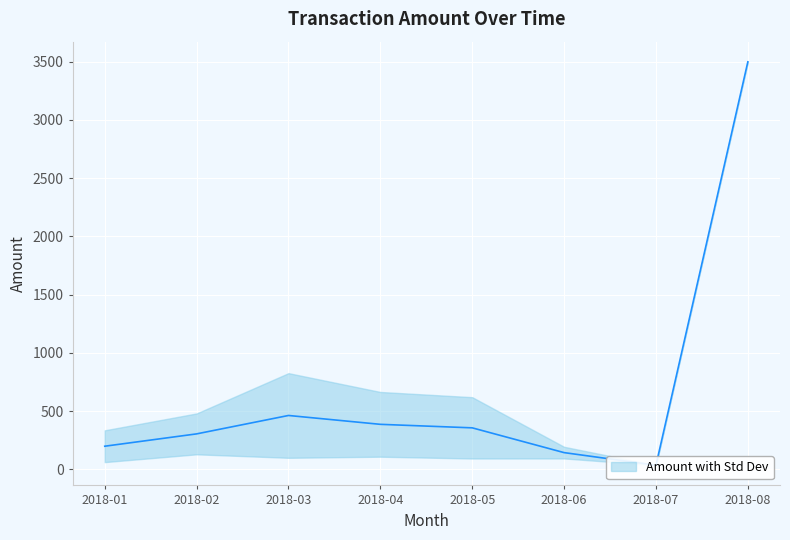

List the labels in order of value, largest first.

2018-08, 2018-03, 2018-04, 2018-05, 2018-02, 2018-01, 2018-06, 2018-07